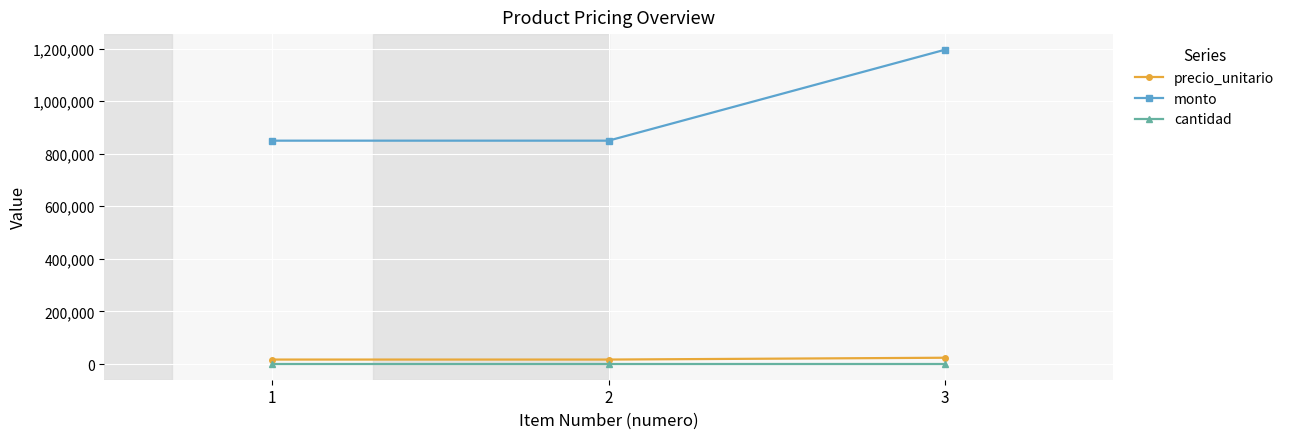

Reading left to right, list all the values displayed in this chart.

precio_unitario: 1=16990	2=16990	3=23900
monto: 1=849500	2=849500	3=1195000
cantidad: 1=50	2=50	3=50